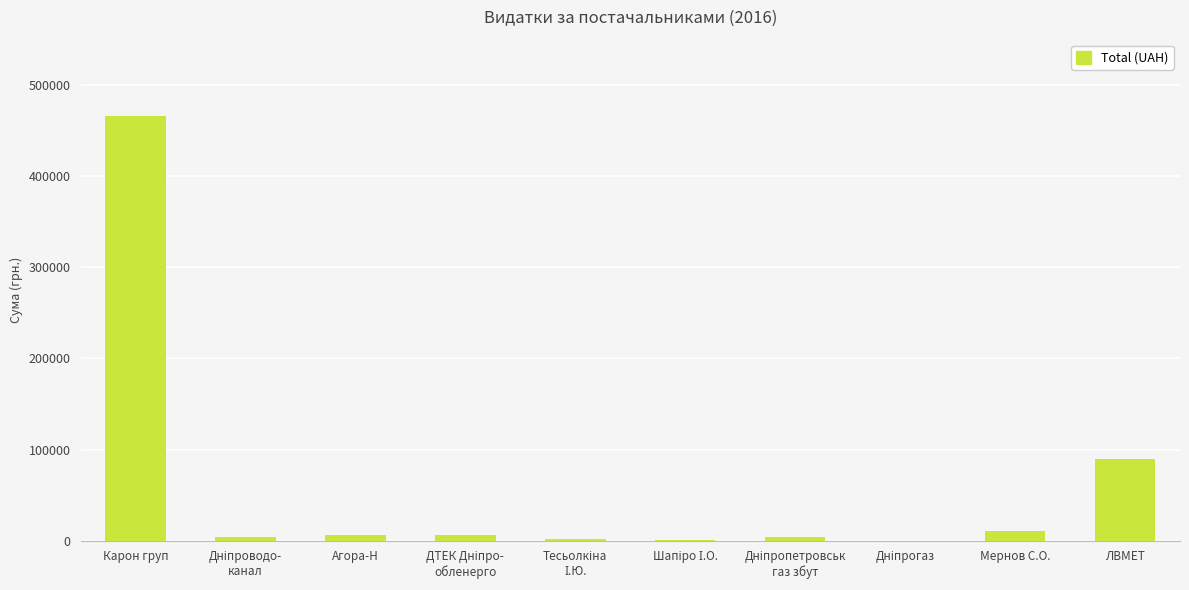

Which label corresponds to the largest value in the chart?

Карон груп